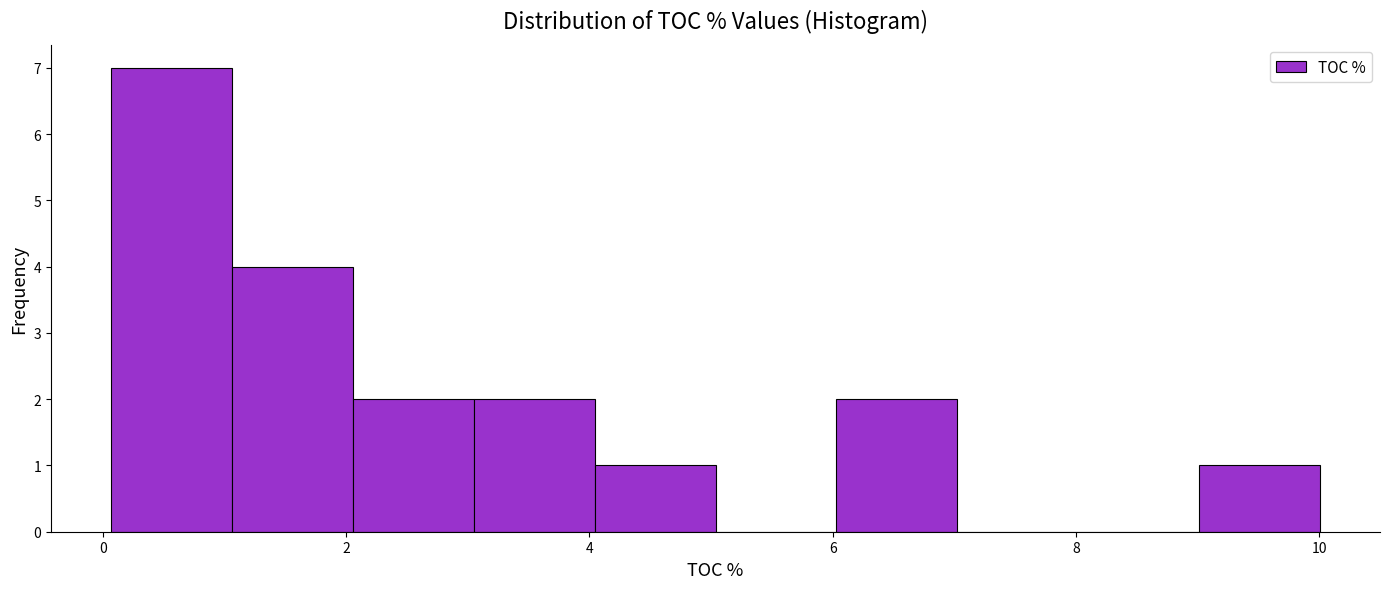

Reading left to right, list every bar in this chart as the range it spans on the x-axis followed by its height. Neither the bar edges nor the heights are printed on the chart, so give them approximately, as read against the axes.

0 to 1: 7
1 to 2: 4
2 to 3: 2
3 to 4: 2
4 to 5: 1
5 to 6: 0
6 to 7: 2
7 to 8: 0
8 to 9: 0
9 to 10: 1